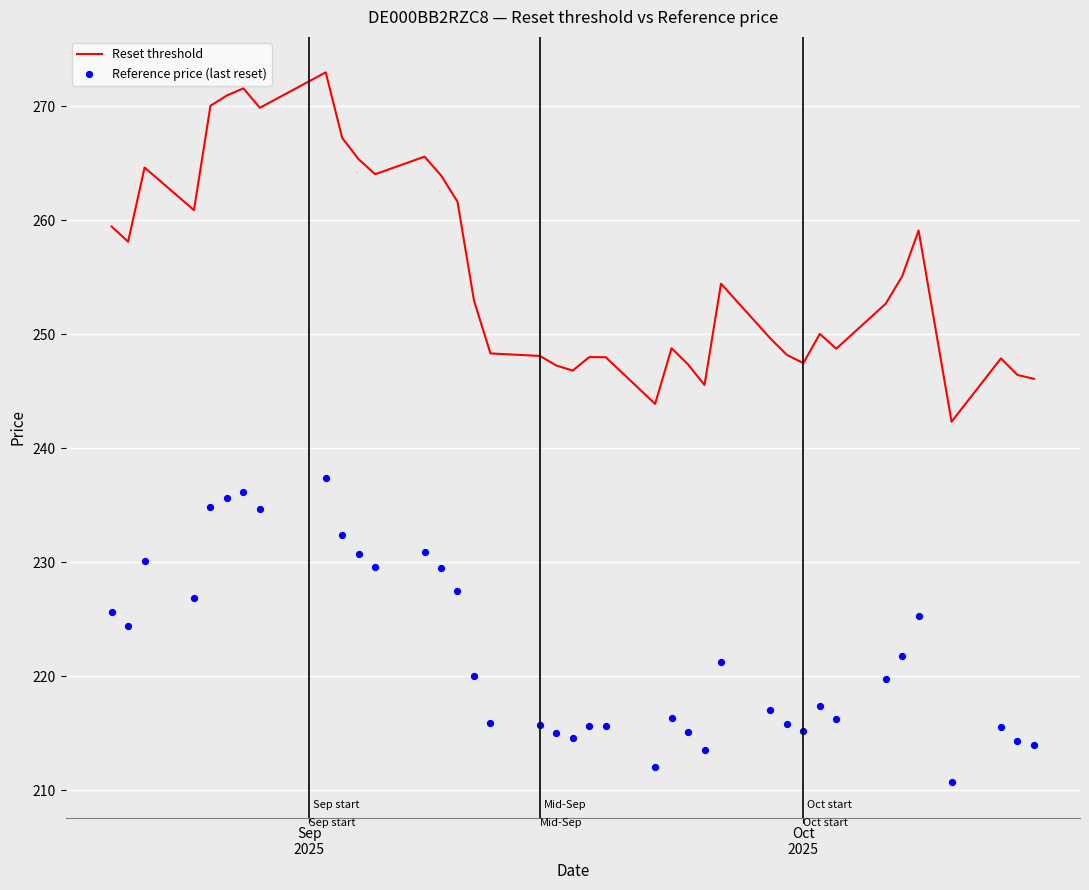

At how many categories does at least one series exceed 254?

18